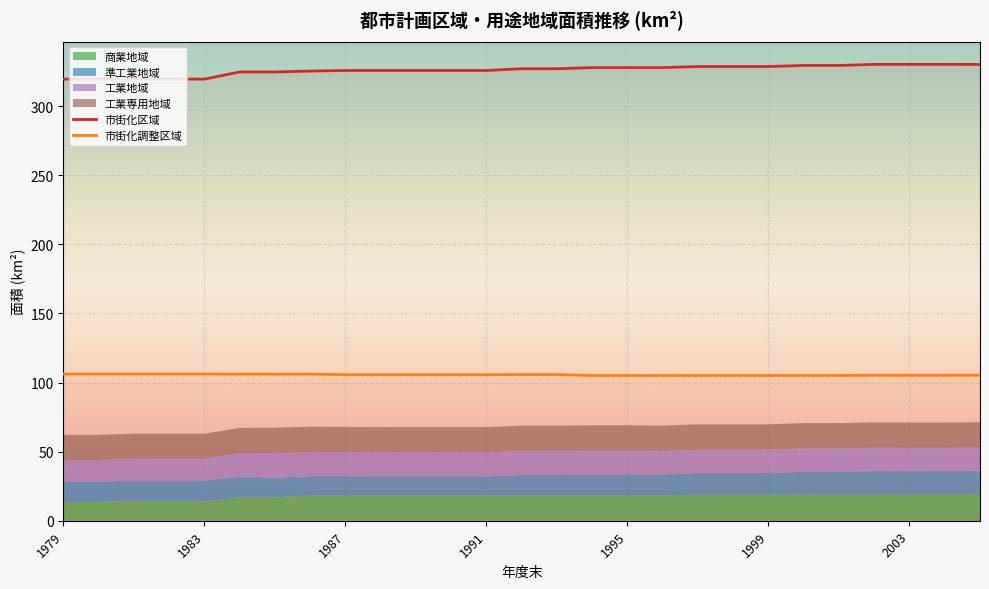

True or false: 市街化区域 and 市街化調整区域 intersect in this chart.

False